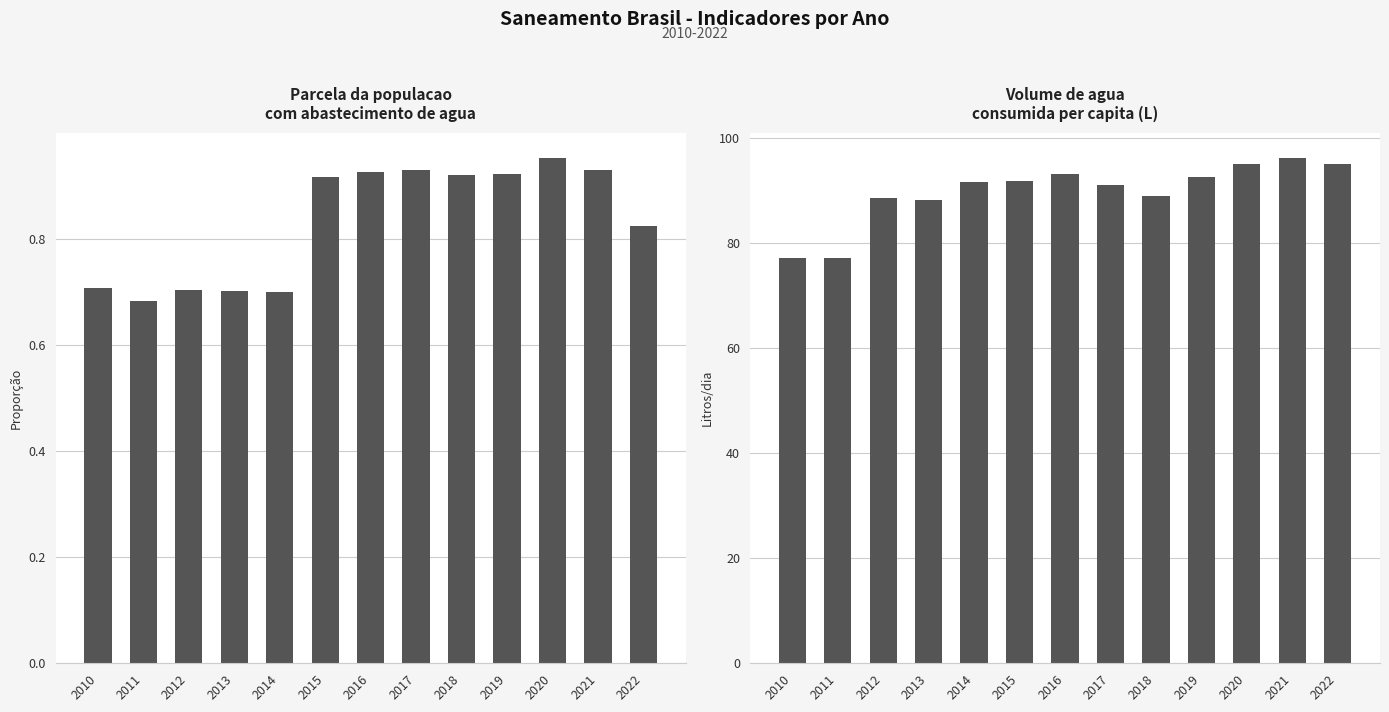

Which series has the largest range (max minus min)?

Volume de agua consumida per capita (litros)